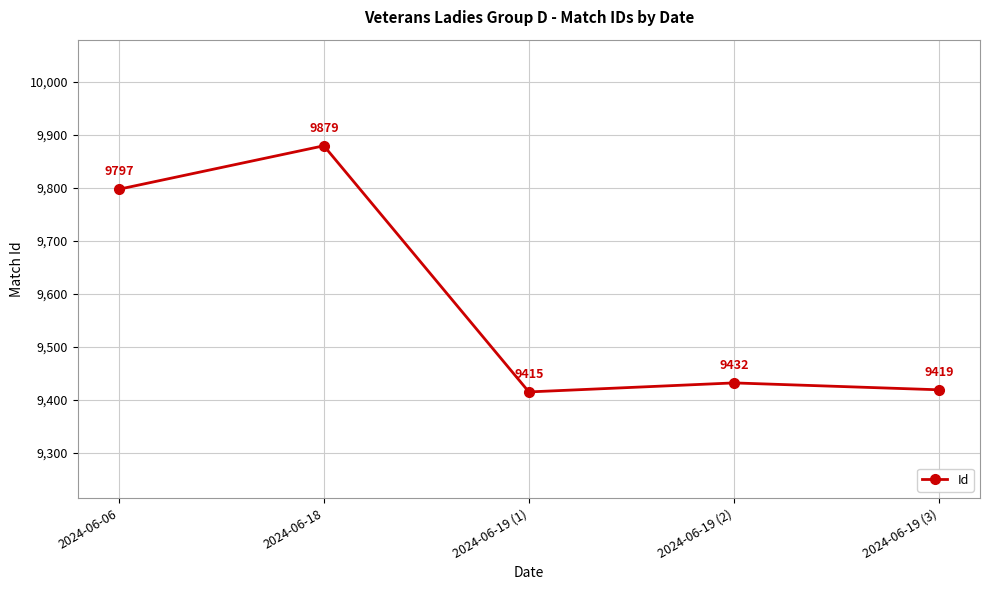

Reading left to right, list all the values displayed in this chart.

2024-06-06=9797	2024-06-18=9879	2024-06-19 (1)=9415	2024-06-19 (2)=9432	2024-06-19 (3)=9419